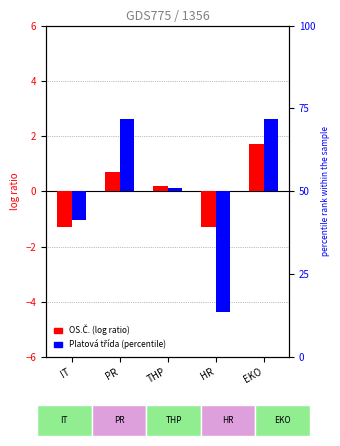

What are all the series names shown in the legend?

OS.Č., Platová třída